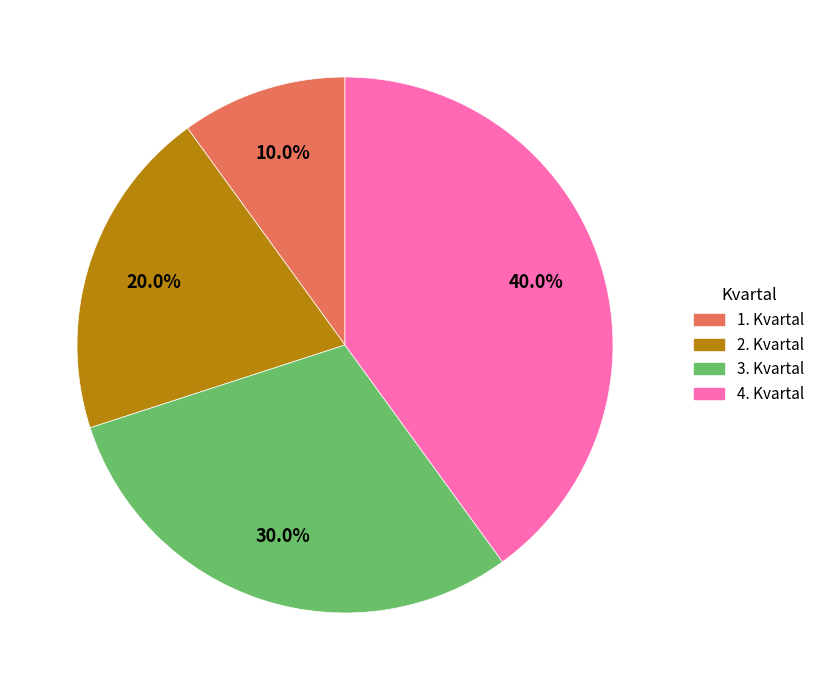

Is there a majority slice in this chart?

No